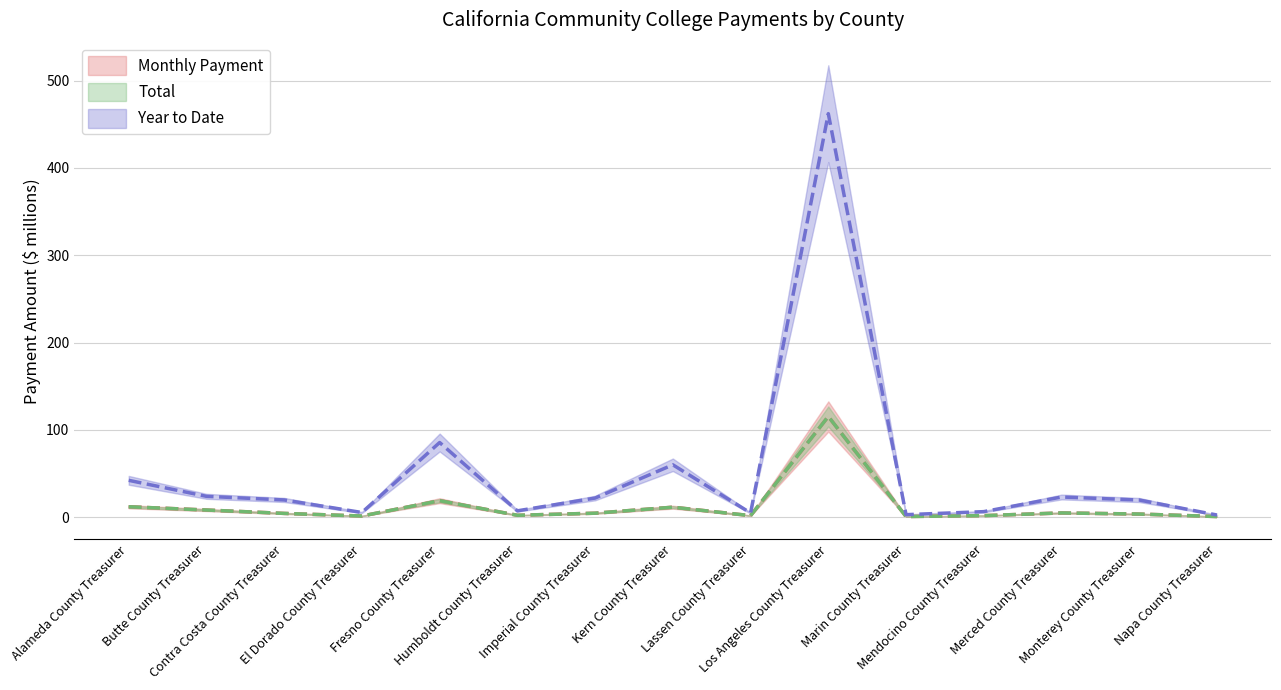

How many interior local peaks does the Total series have?

4